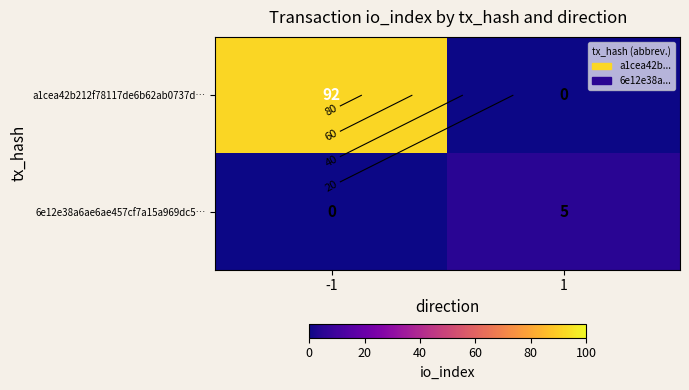

List the labels in order of a1cea42b212f78117de6b62ab0737d… value, smallest first.

1, -1